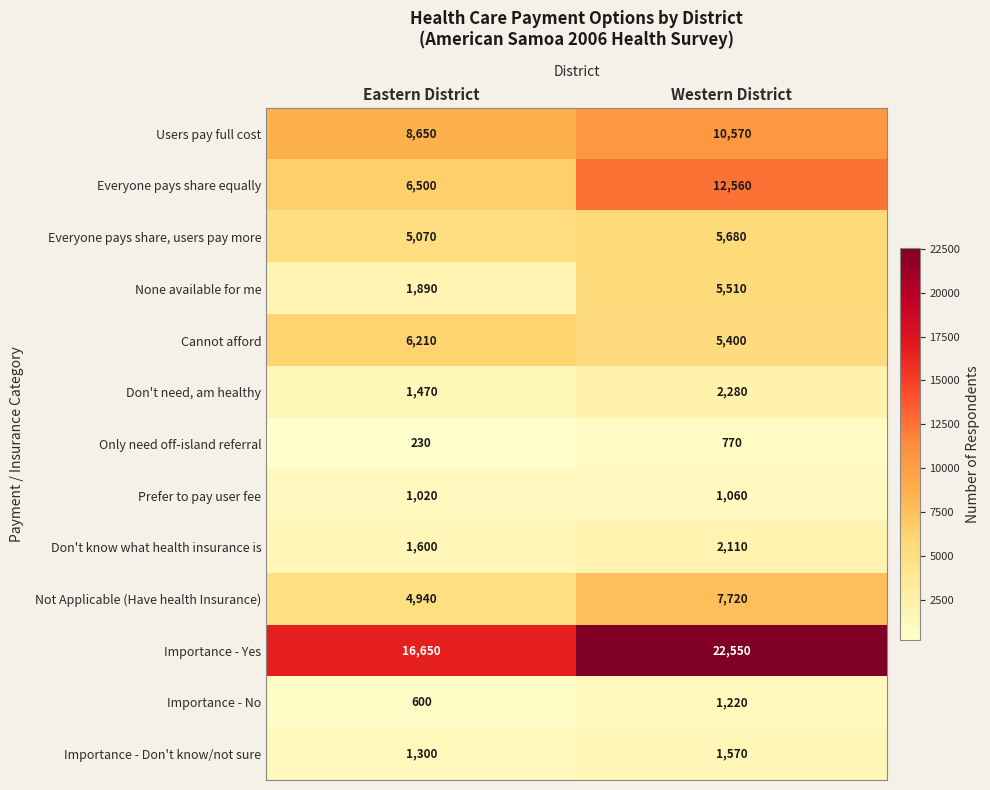

Rank the series by their maximum value, from highest to lowest.

Importance - Yes, Everyone pays share equally, Users pay full cost, Not Applicable (Have health Insurance), Cannot afford, Everyone pays share, users pay more, None available for me, Don't need, am healthy, Don't know what health insurance is, Importance - Don't know/not sure, Importance - No, Prefer to pay user fee, Only need off-island referral